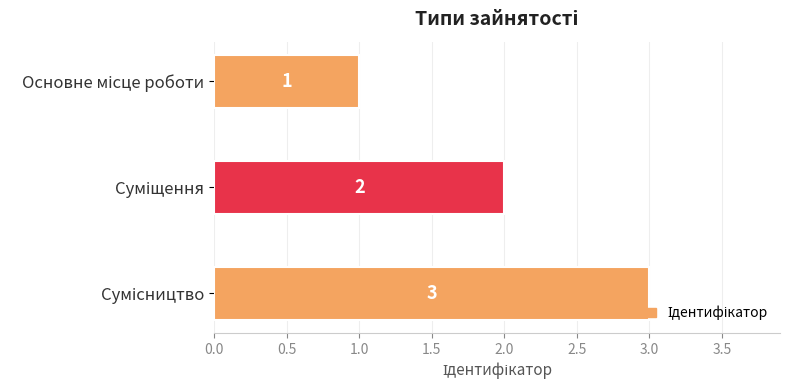

What is the greatest value displayed?

3